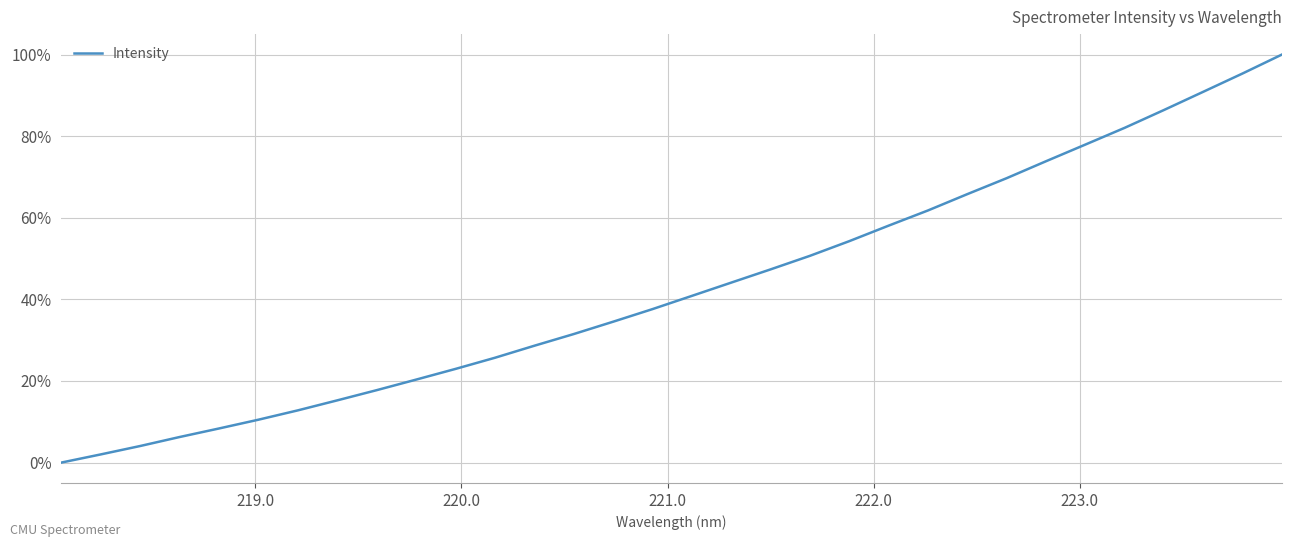

Count the number of values greater than 40.

16